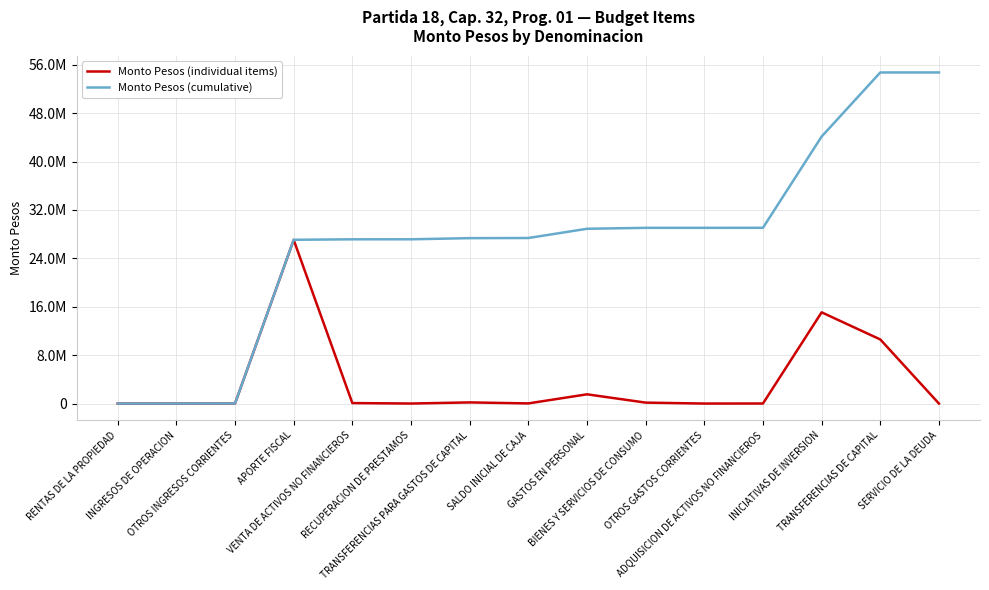

Where is the first local minimum for Monto Pesos (individual items)?

INGRESOS DE OPERACION